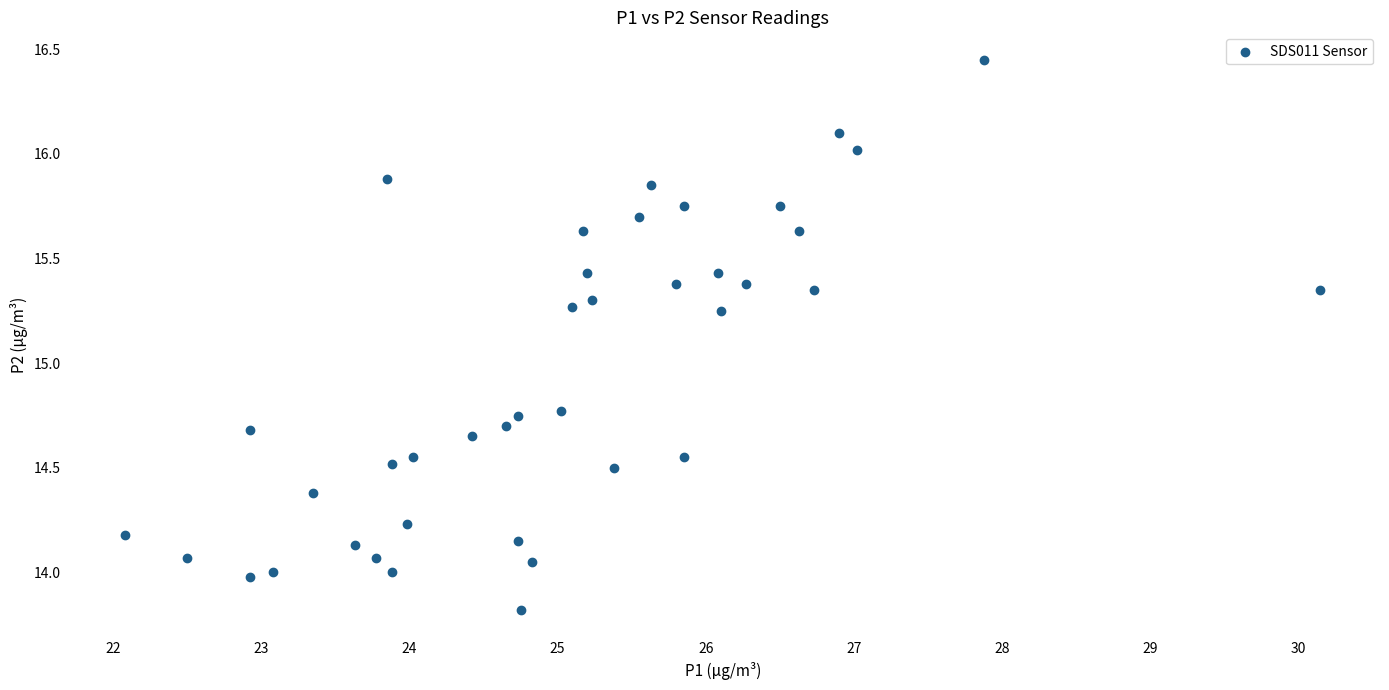

What is the range of X values (max minus min)?

8.1